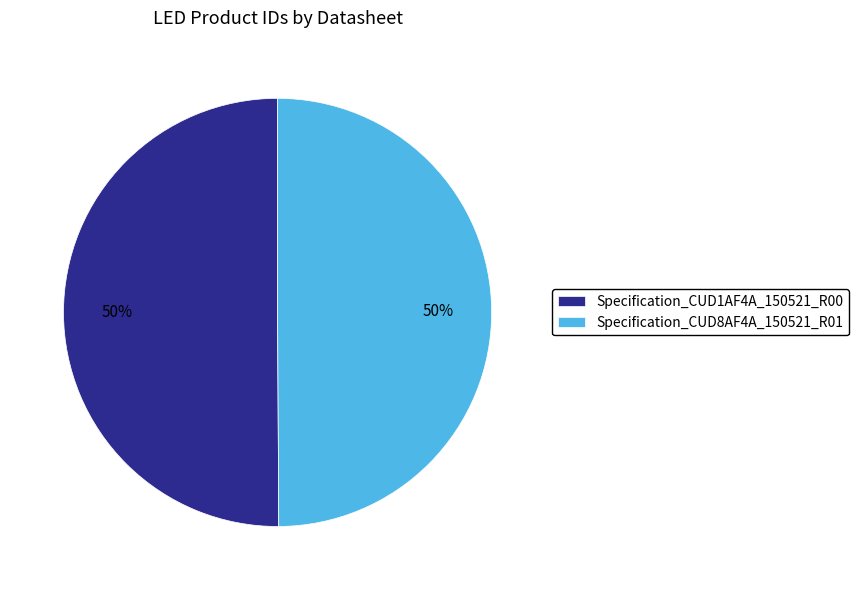

What percentage is the Specification_CUD1AF4A_150521_R00 slice, to the nearest percent?

50%